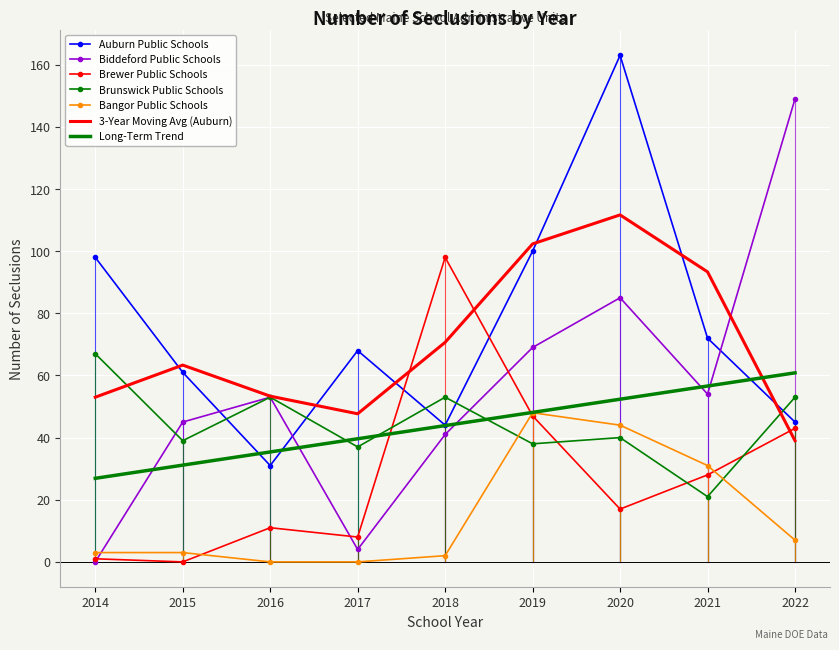

True or false: Long-Term Trend has a value of 61.2 at 2018.

False